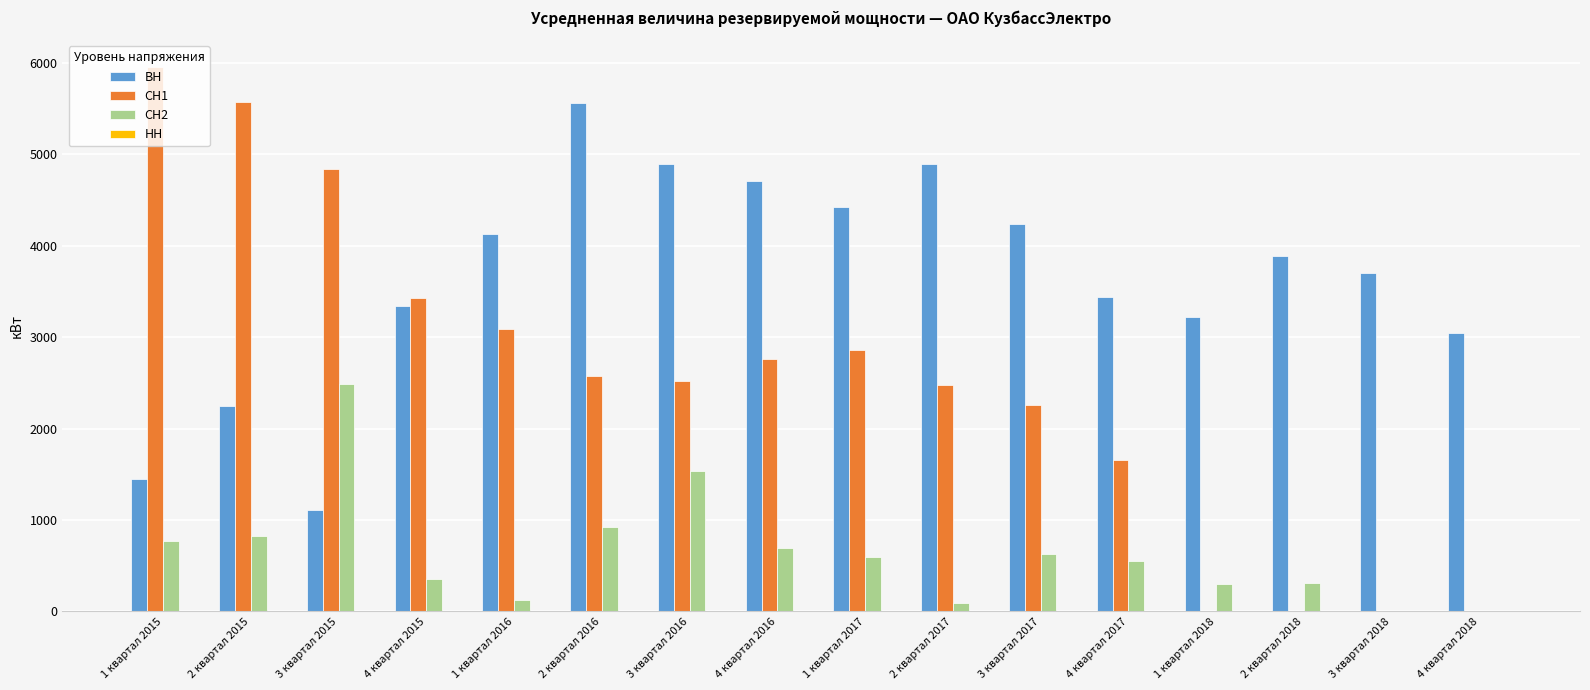

Between 3 квартал 2016 and 4 квартал 2016, which series saw the biggest shift?

СН2